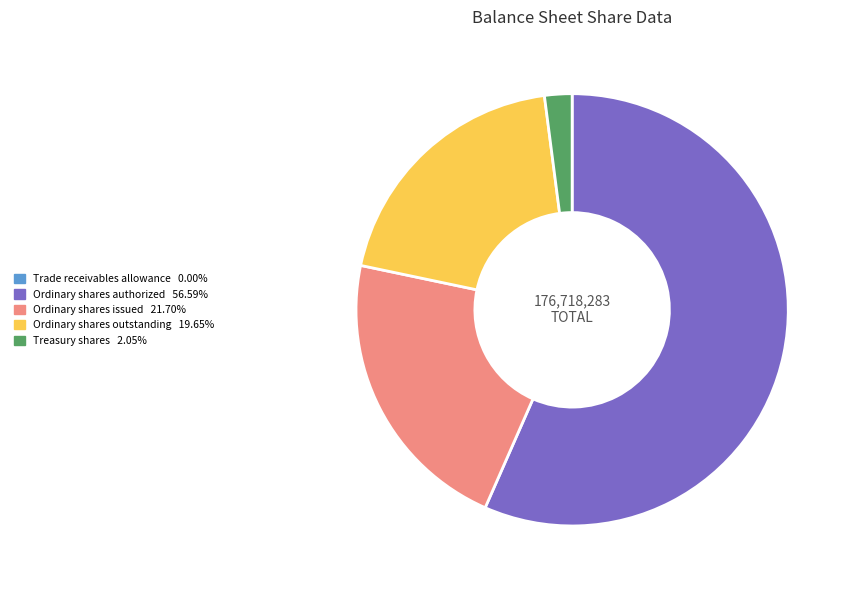

Which slice is the largest?

Ordinary shares authorized